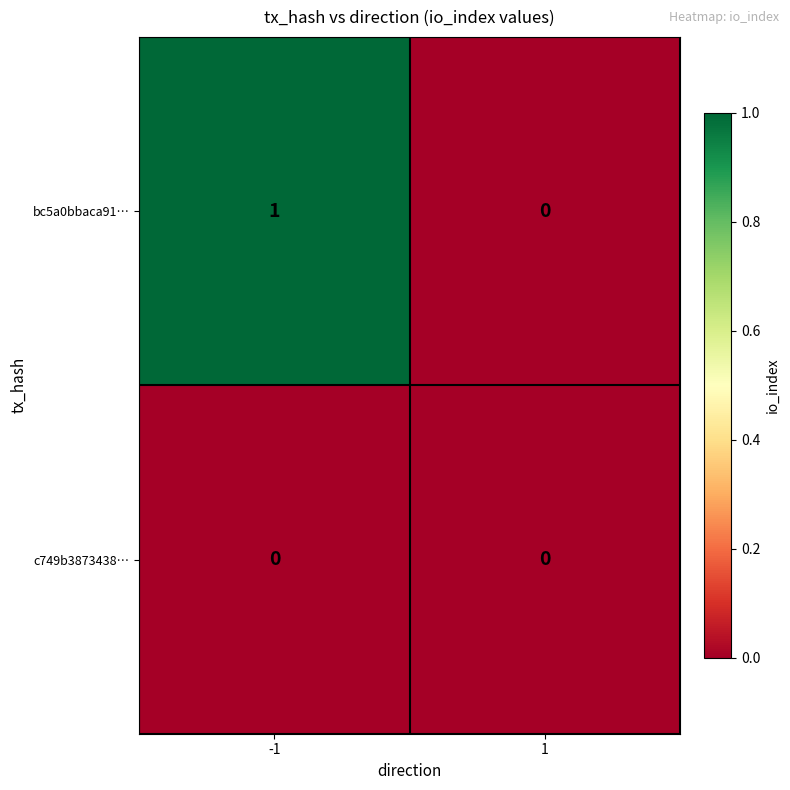

Is it true that bc5a0bbaca91… equals 0 at 1?

True